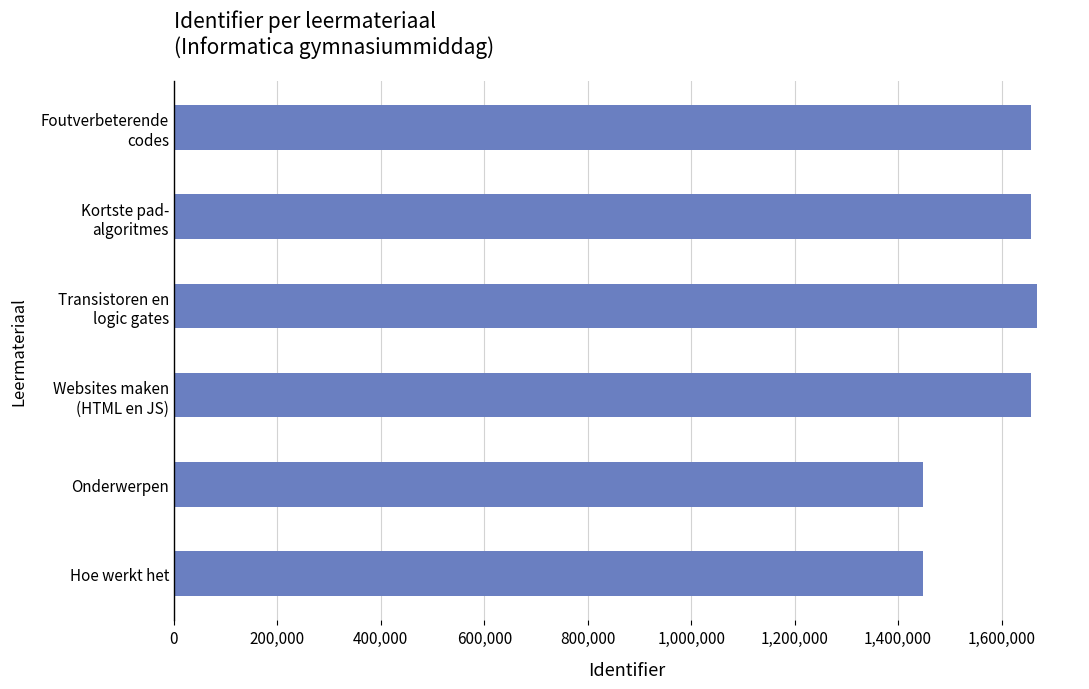

Is it true that the value at Onderwerpen is 1448951?

True